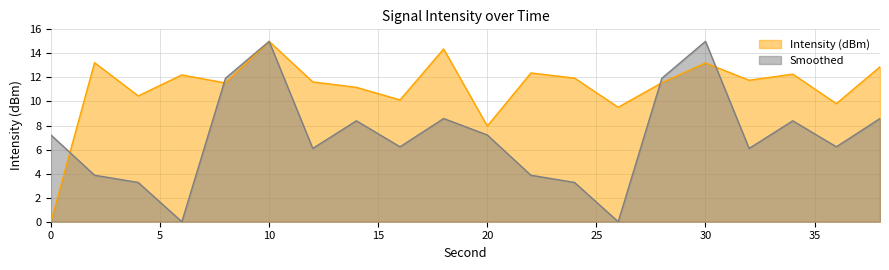

How many categories are shown in the chart?

20